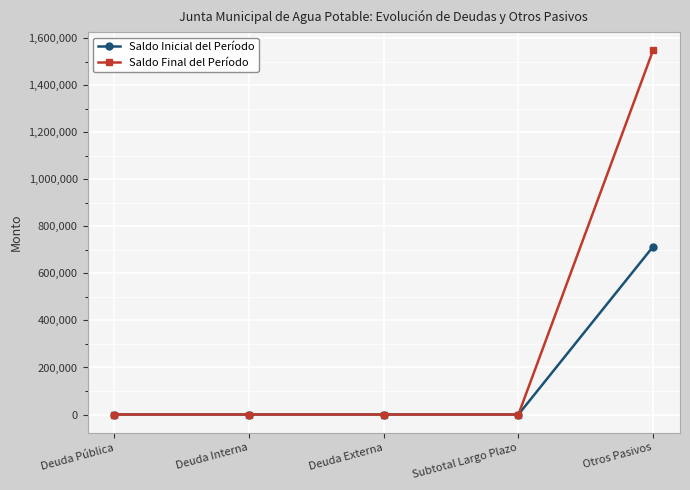

Reading right to left, transcribe all the data shown in this chart.

Saldo Inicial del Período: 713953.7	0.0	0.0	0.0	0.0
Saldo Final del Período: 1549099.5	0.0	0.0	0.0	0.0